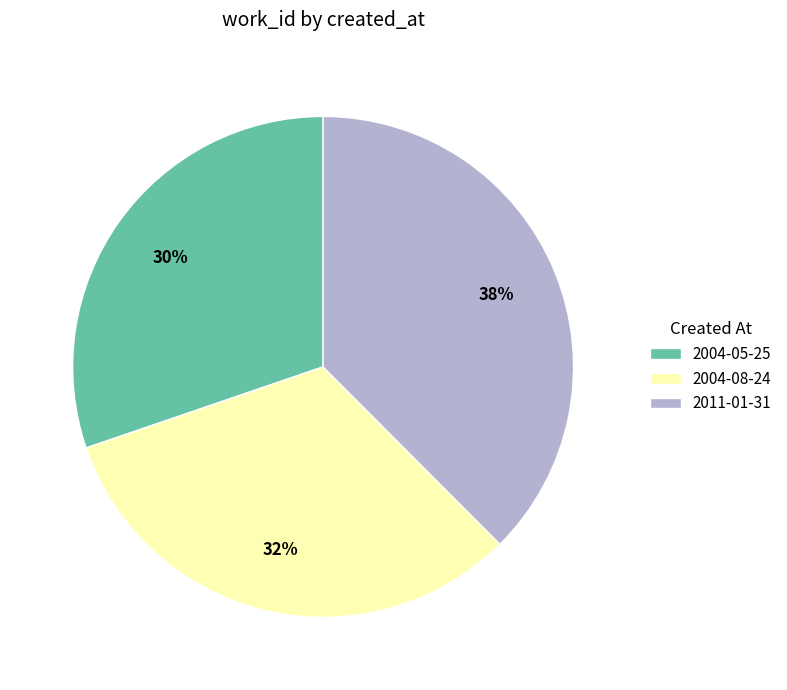

Which category has the biggest portion of the pie?

2011-01-31